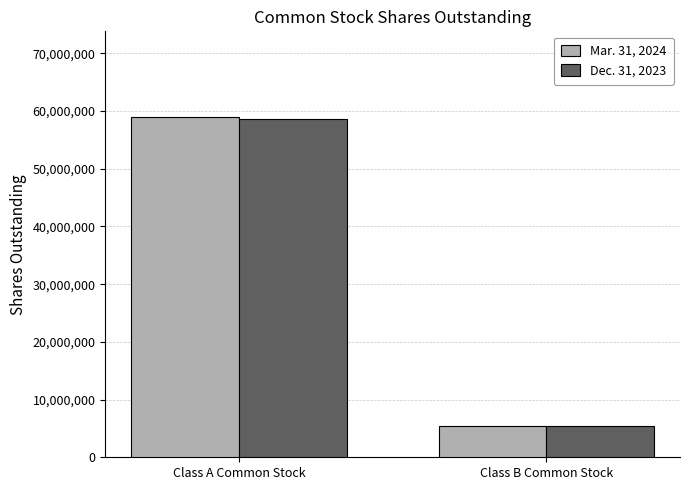

What is the difference between the highest and lowest values at Class A Common Stock?

425737